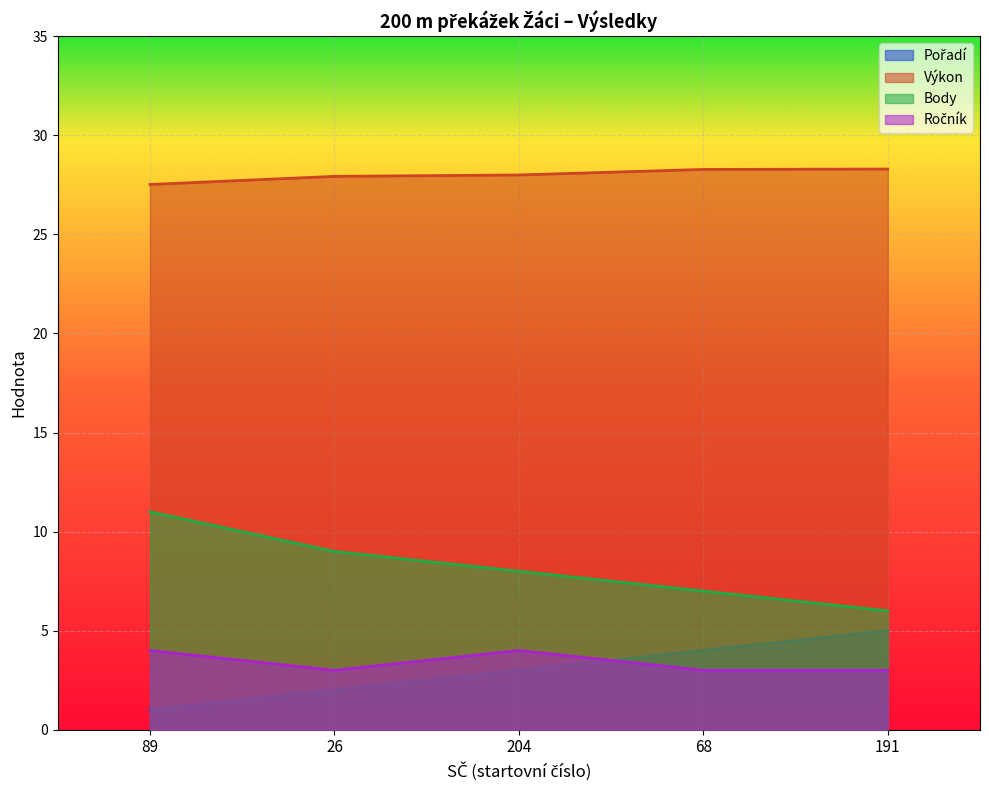

What are all the series names shown in the legend?

Pořadí, Výkon, Body, Ročník